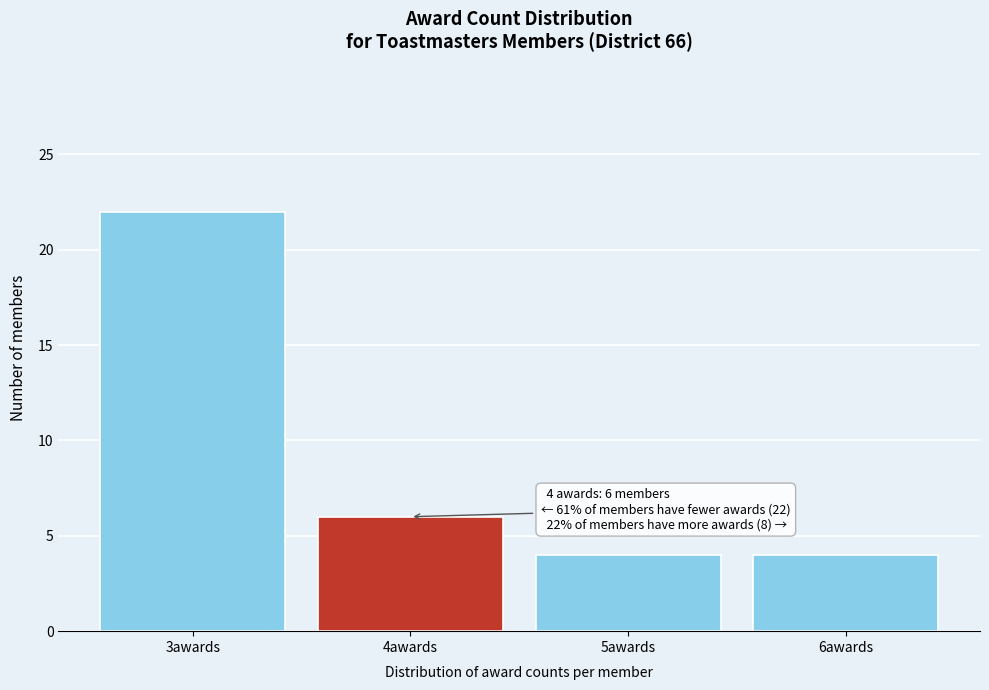

Over which range of the x-axis is the bar tallest?

2.5 to 3.5